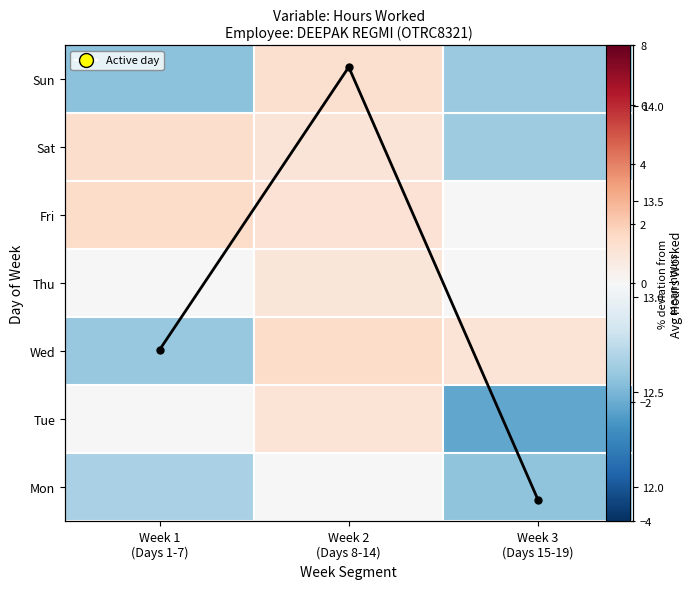

Which has a higher value, Week 2
(Days 8-14) or Week 3
(Days 15-19)?

Week 2
(Days 8-14)